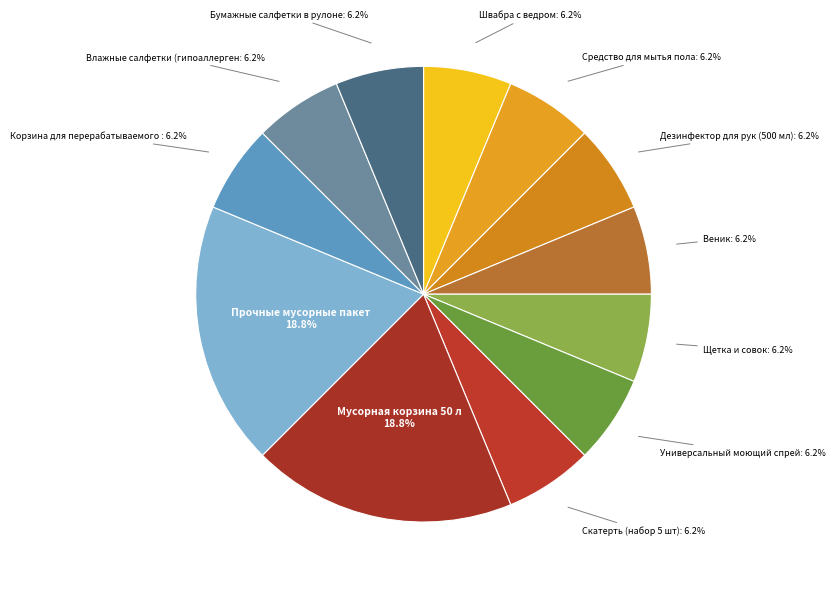

How many slices are in this pie chart?

12